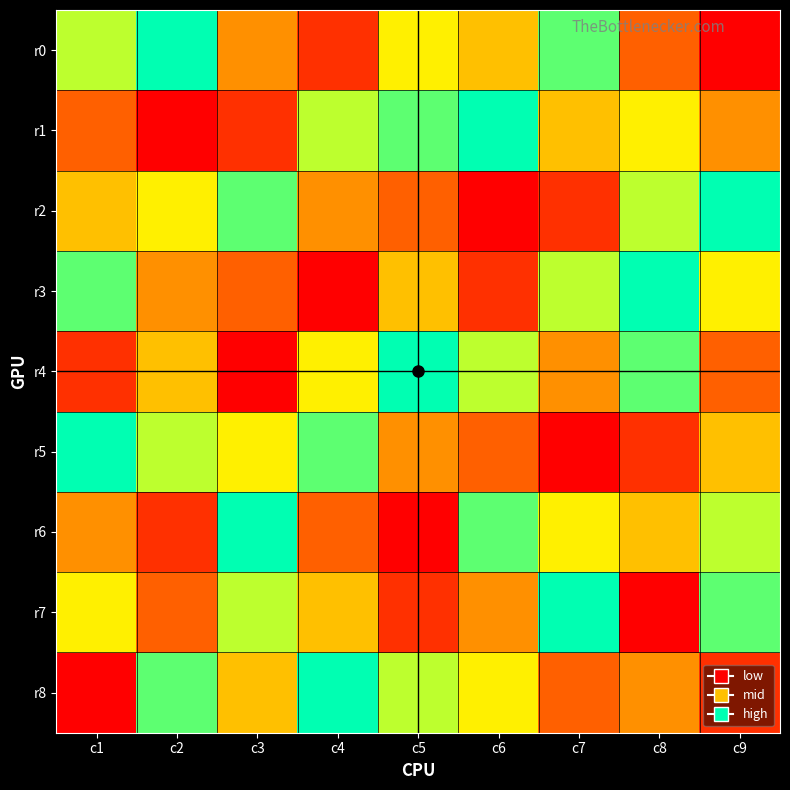

Rank the series at c7 from highest to lowest value.

r7, r0, r3, r6, r1, r4, r8, r2, r5